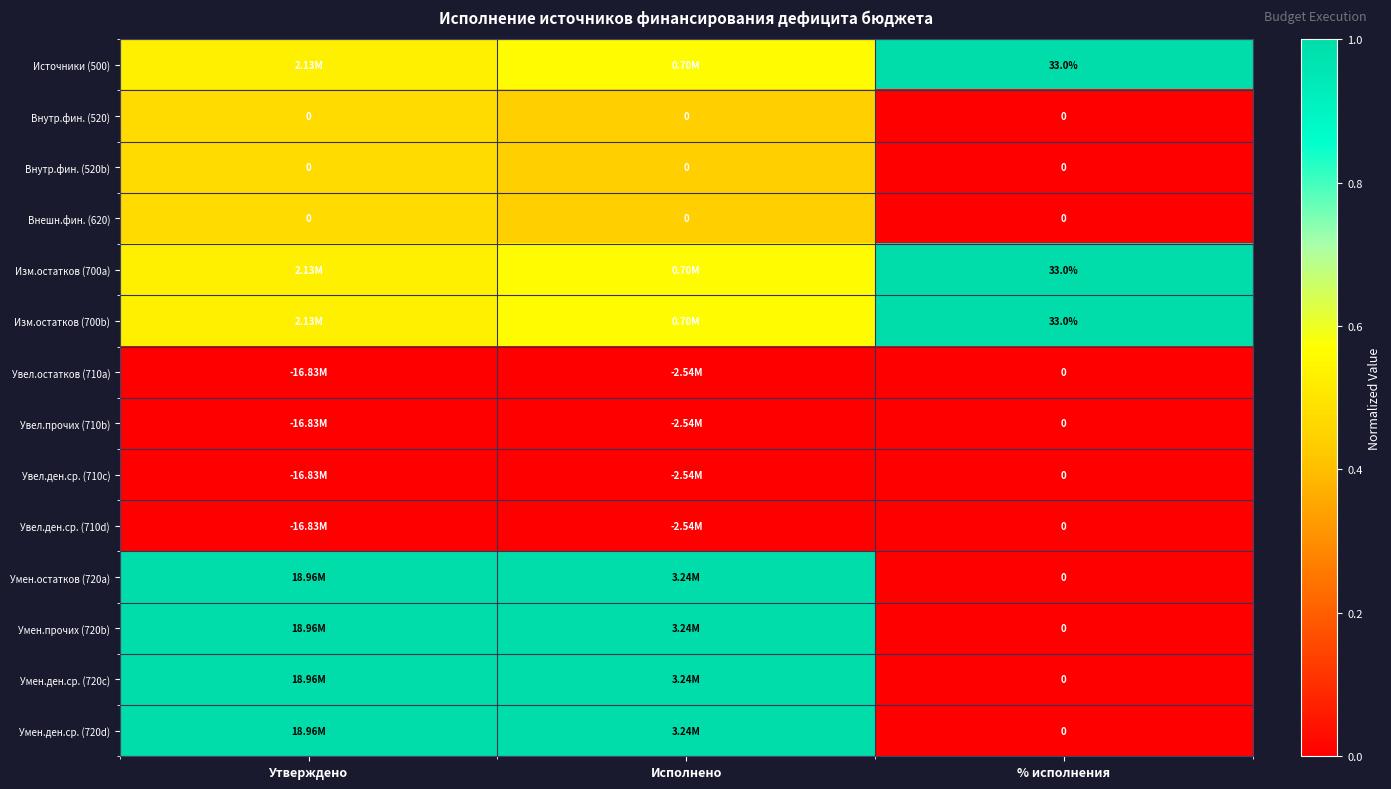

How many values in Умен.ден.ср. (720d) are above zero?

2